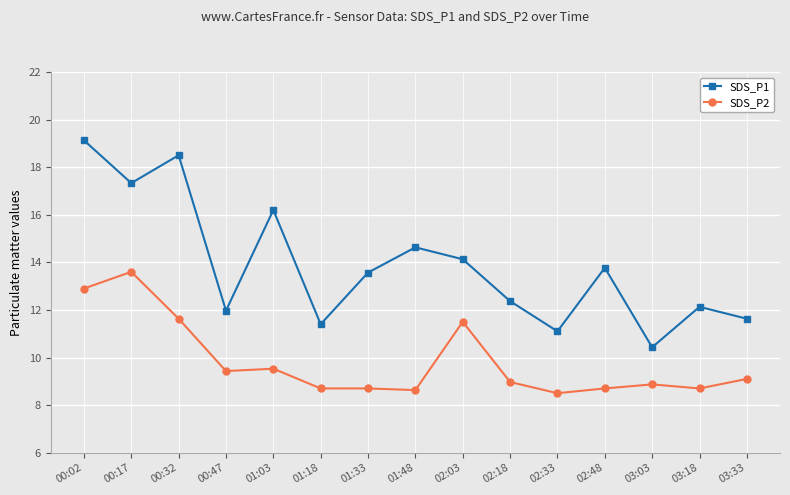

What is the smallest value displayed?

8.5